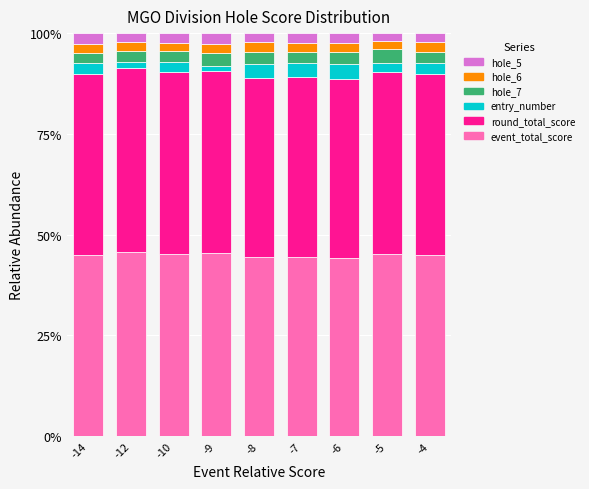

The value of event_total_score at -4 is 44.9. True or false?

True